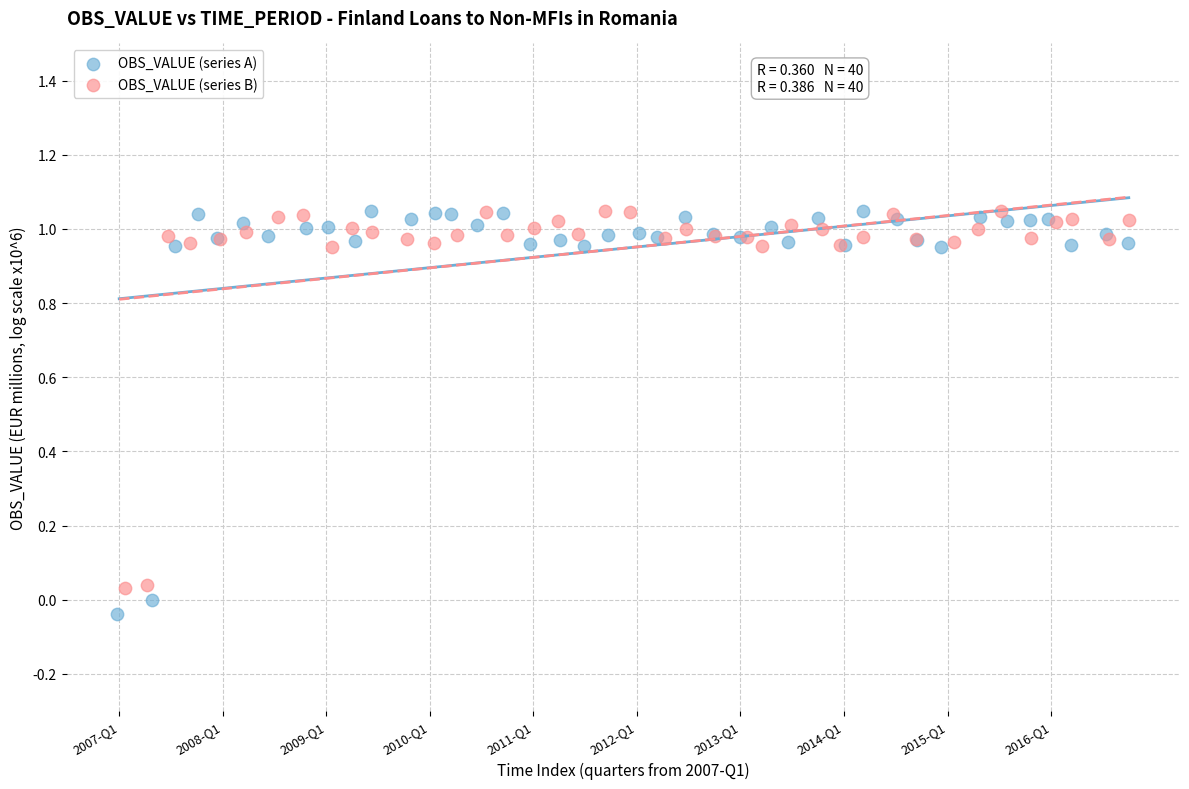

Which series reaches the minimum Y coordinate?

OBS_VALUE (series A)